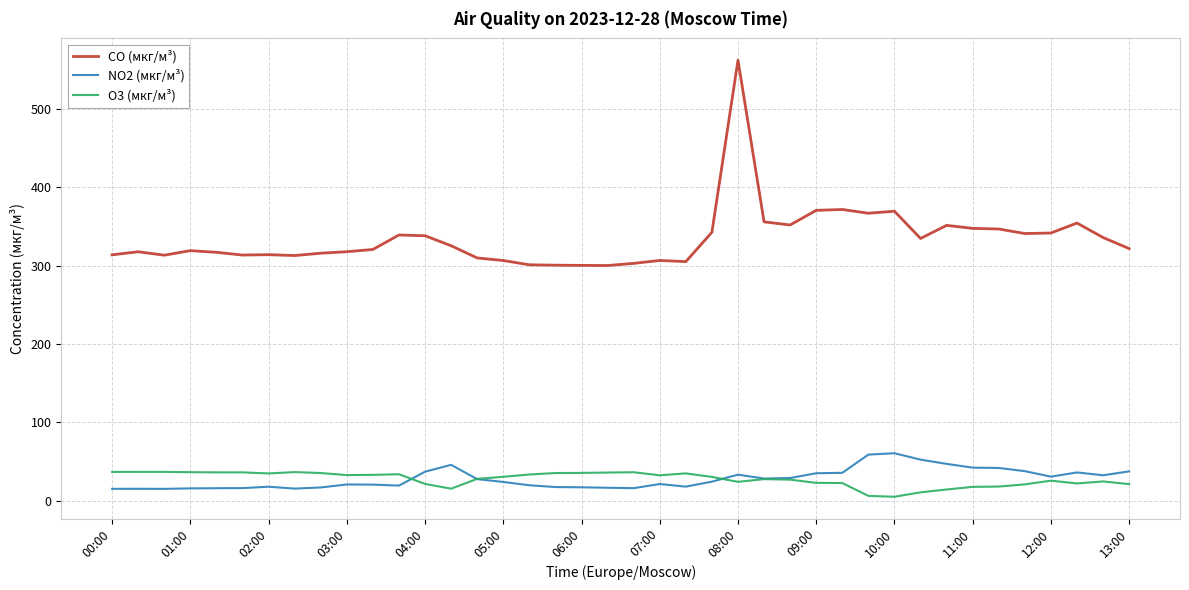

True or false: CO (мкг/м³) has more than 2 interior local peaks.

True